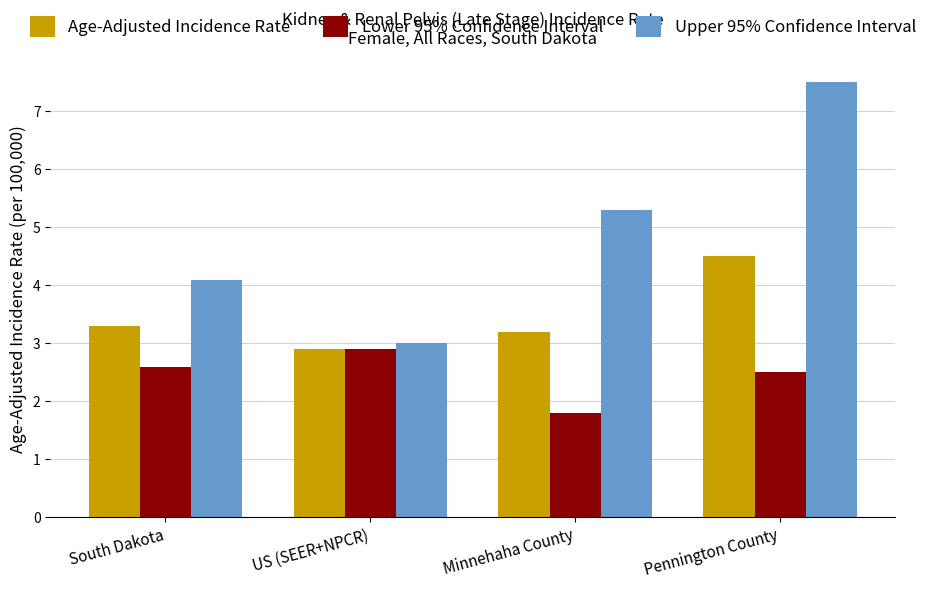

What is the sum of all Age-Adjusted Incidence Rate values?

13.9